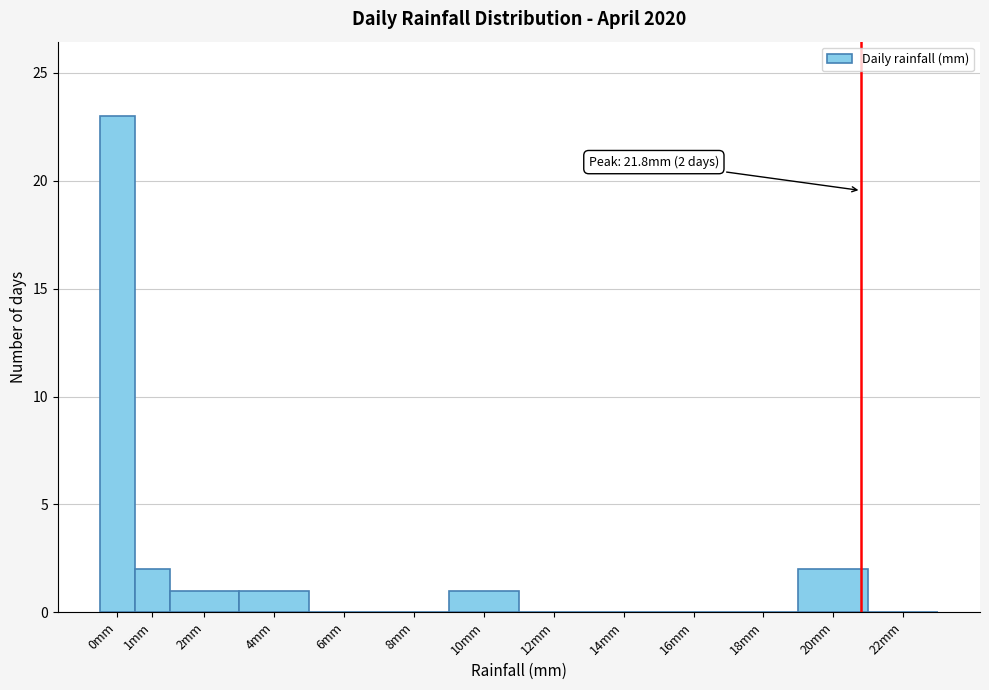

Reading left to right, list all the values displayed in this chart.

0mm=23	1mm=2	2mm=1	4mm=1	6mm=0	8mm=0	10mm=1	12mm=0	14mm=0	16mm=0	18mm=0	20mm=2	22mm=0